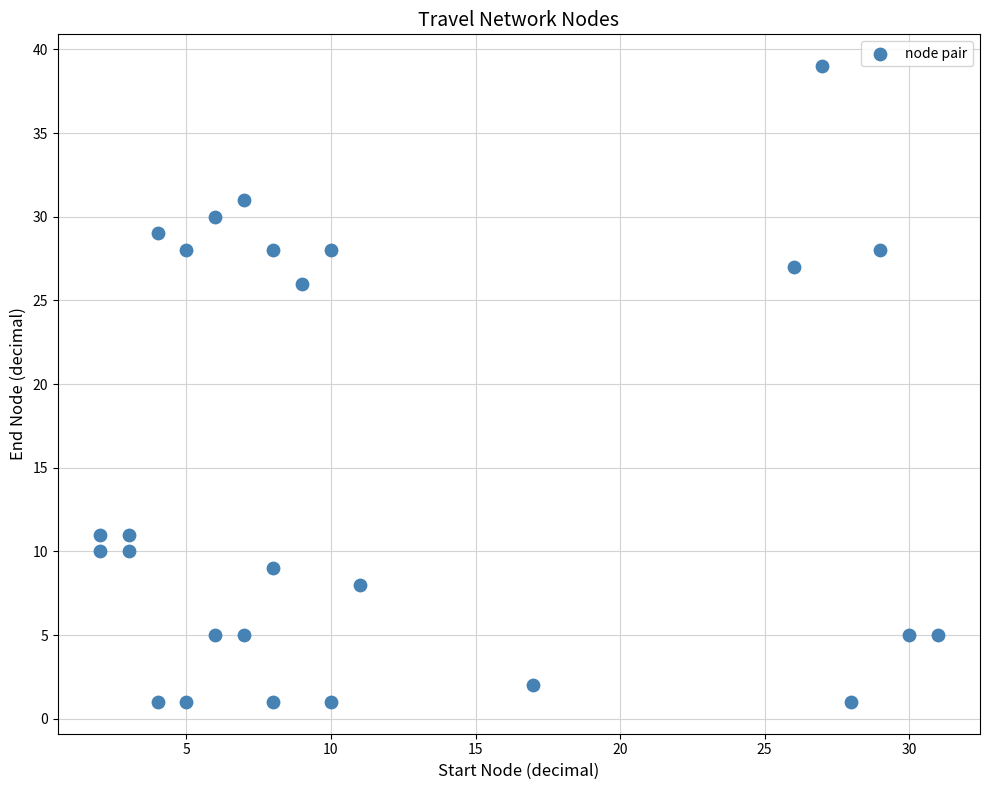

What Y value in the scatter plot is closest to 20?

26